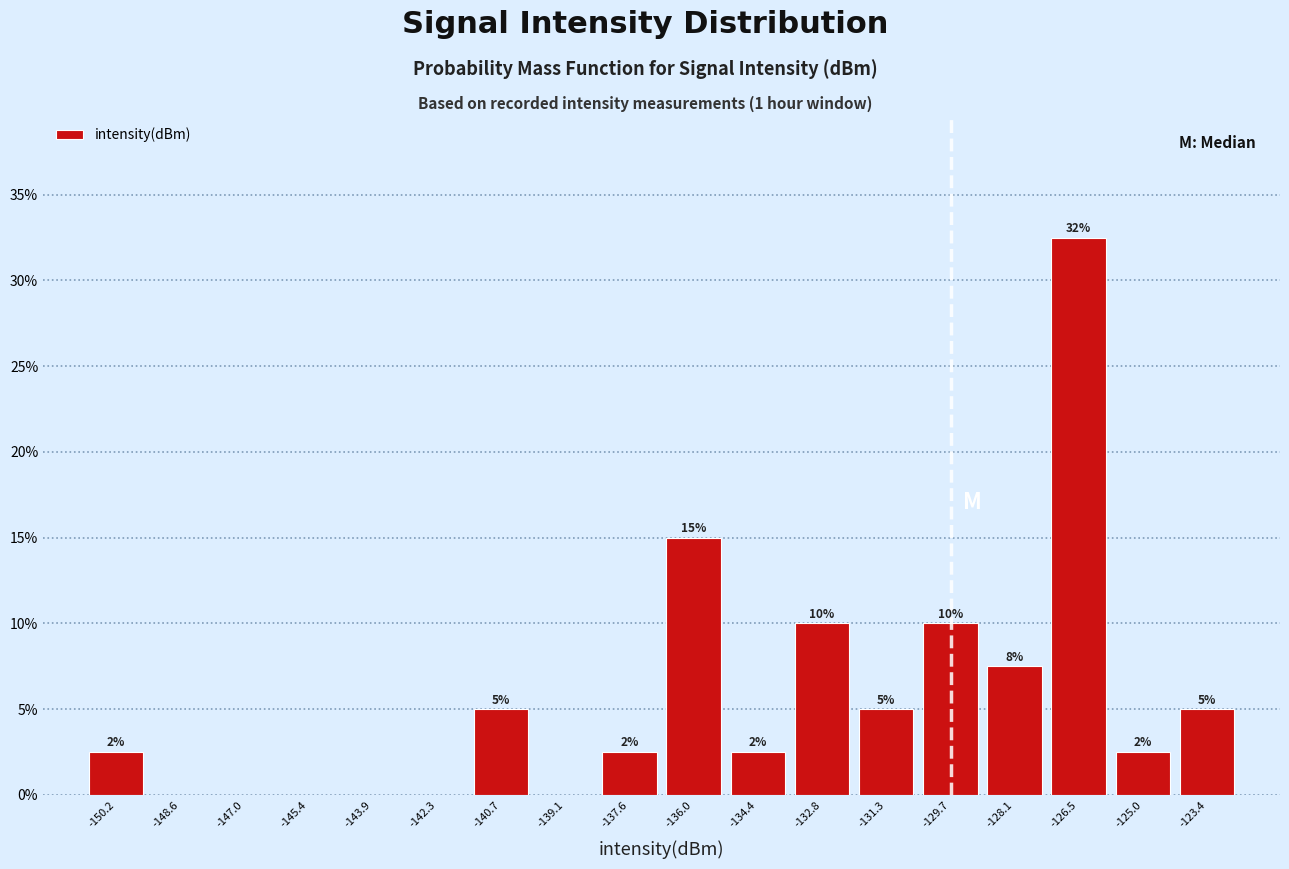

Which range on the x-axis has the tallest bar?

-127.4 to -125.8